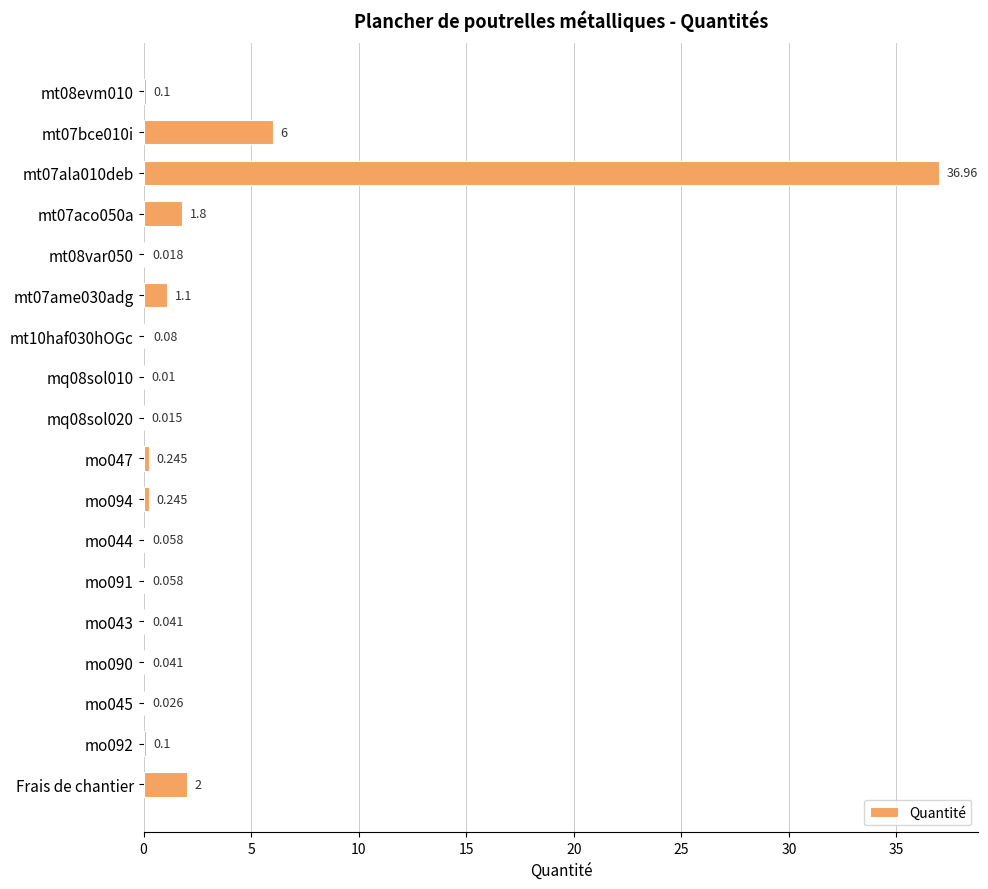

What is the greatest value displayed?

37.0